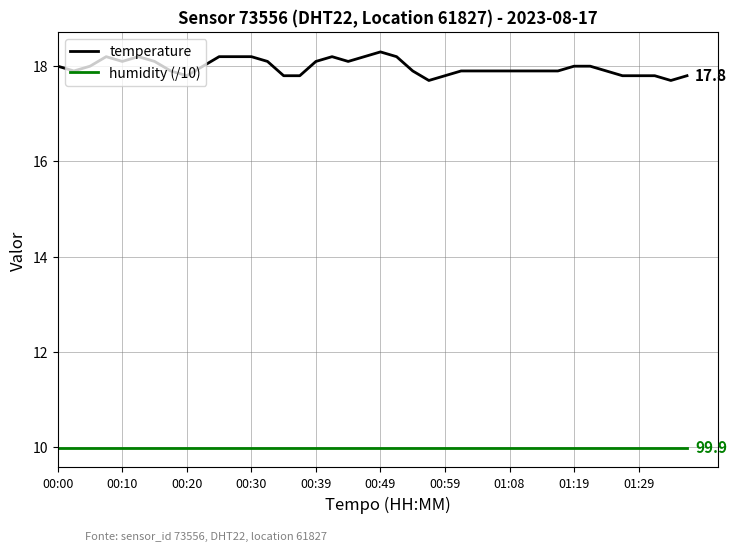

What are all the series names shown in the legend?

temperature, humidity (/10)